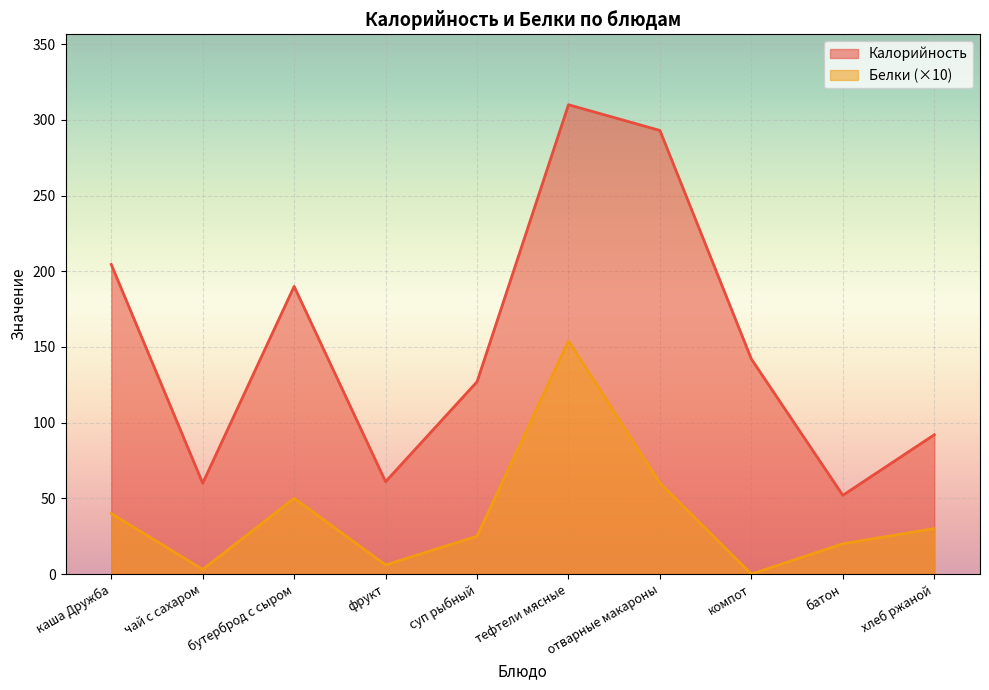

How many lines are shown in the chart?

2